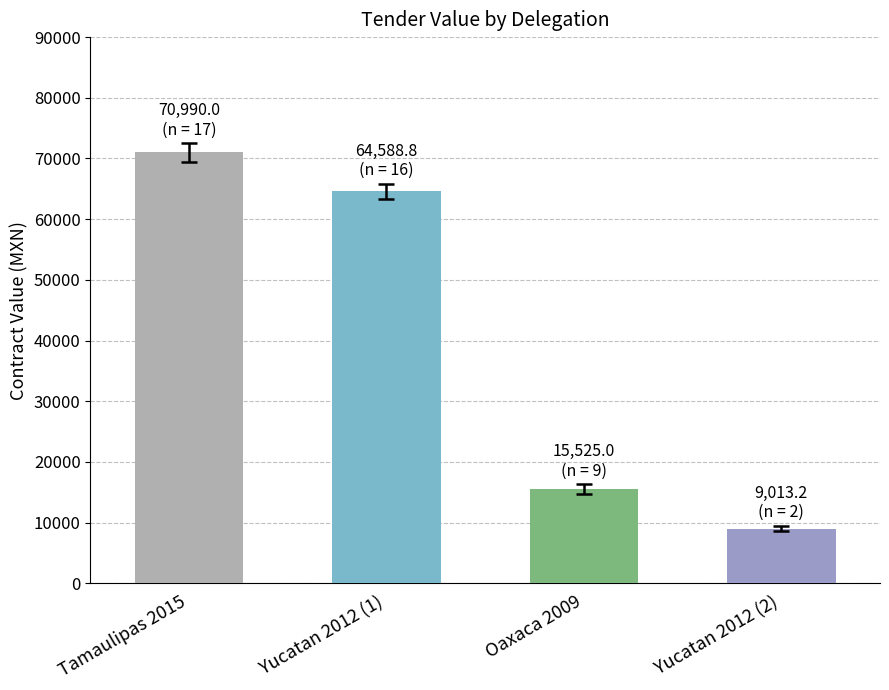

How many bars are there in total?

4